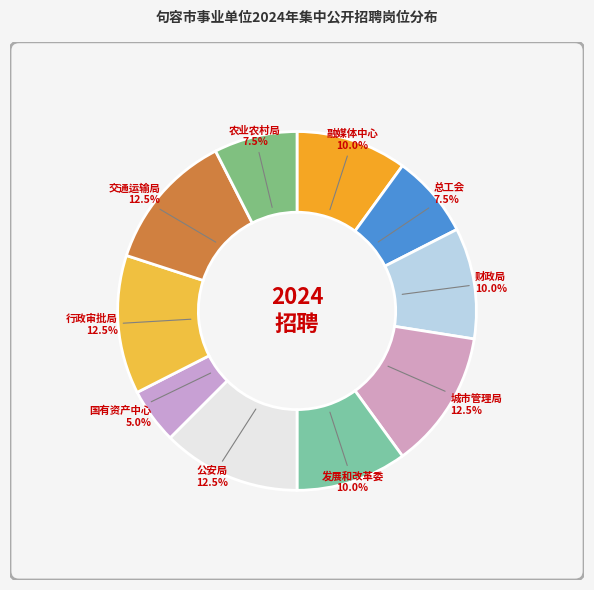

What portion of the pie excludes 融媒体中心?

90.0%